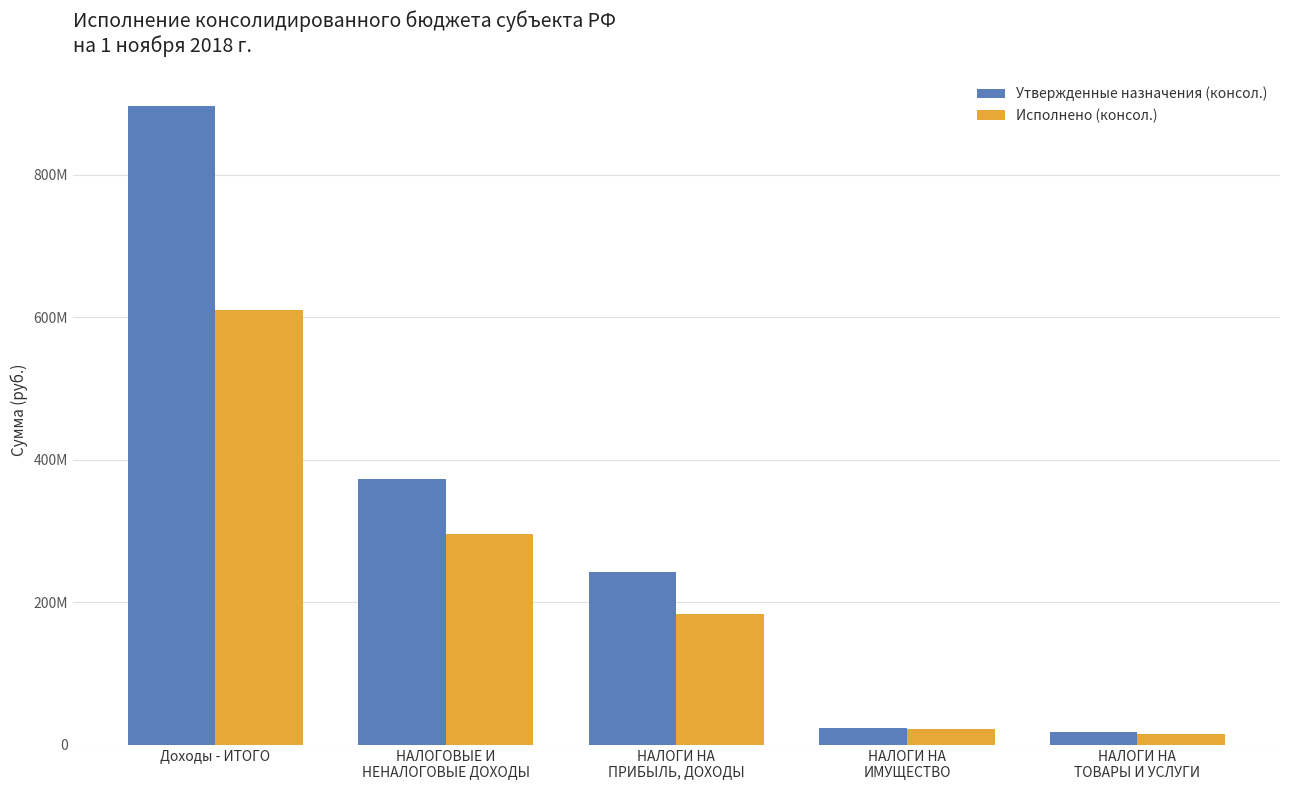

At how many categories does at least one series exceed 655280619?

1